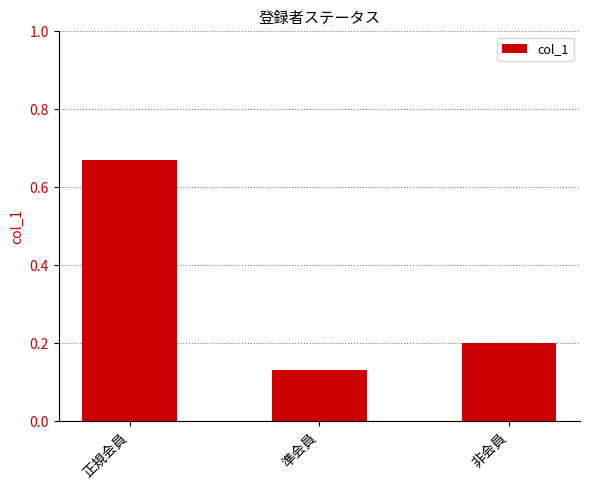

Does the chart contain any negative values?

No